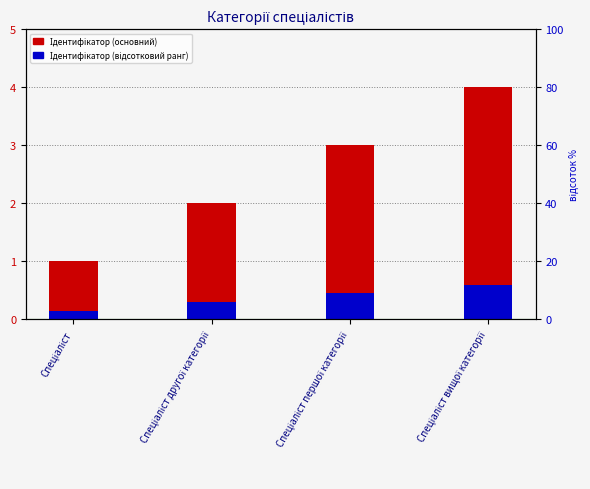

Reading left to right, what are all the values shown in this chart?

Ідентифікатор (основний): Спеціаліст=1.0	Спеціаліст другої категорії=2.0	Спеціаліст першої категорії=3.0	Спеціаліст вищої категорії=4.0
Ідентифікатор (відсотковий ранг): Спеціаліст=0.1	Спеціаліст другої категорії=0.3	Спеціаліст першої категорії=0.4	Спеціаліст вищої категорії=0.6